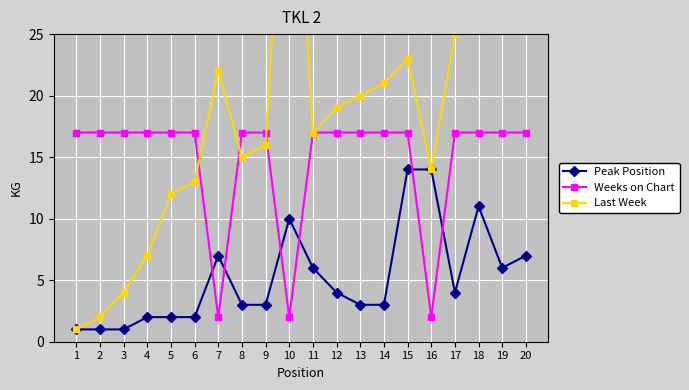

Rank the series by their maximum value, from highest to lowest.

Last Week, Weeks on Chart, Peak Position